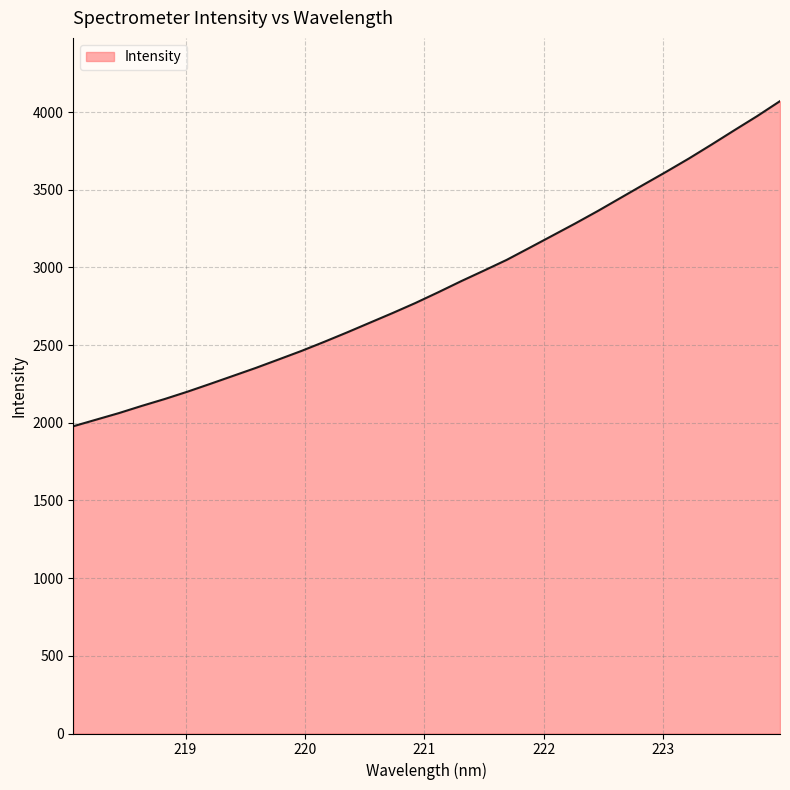

What is the difference between the maximum and minimum values?

2093.0